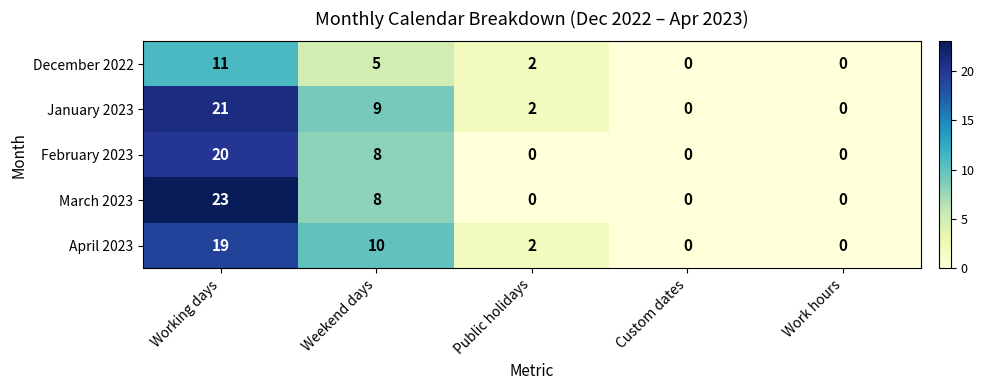

At which label does December 2022 reach its peak?

Working days